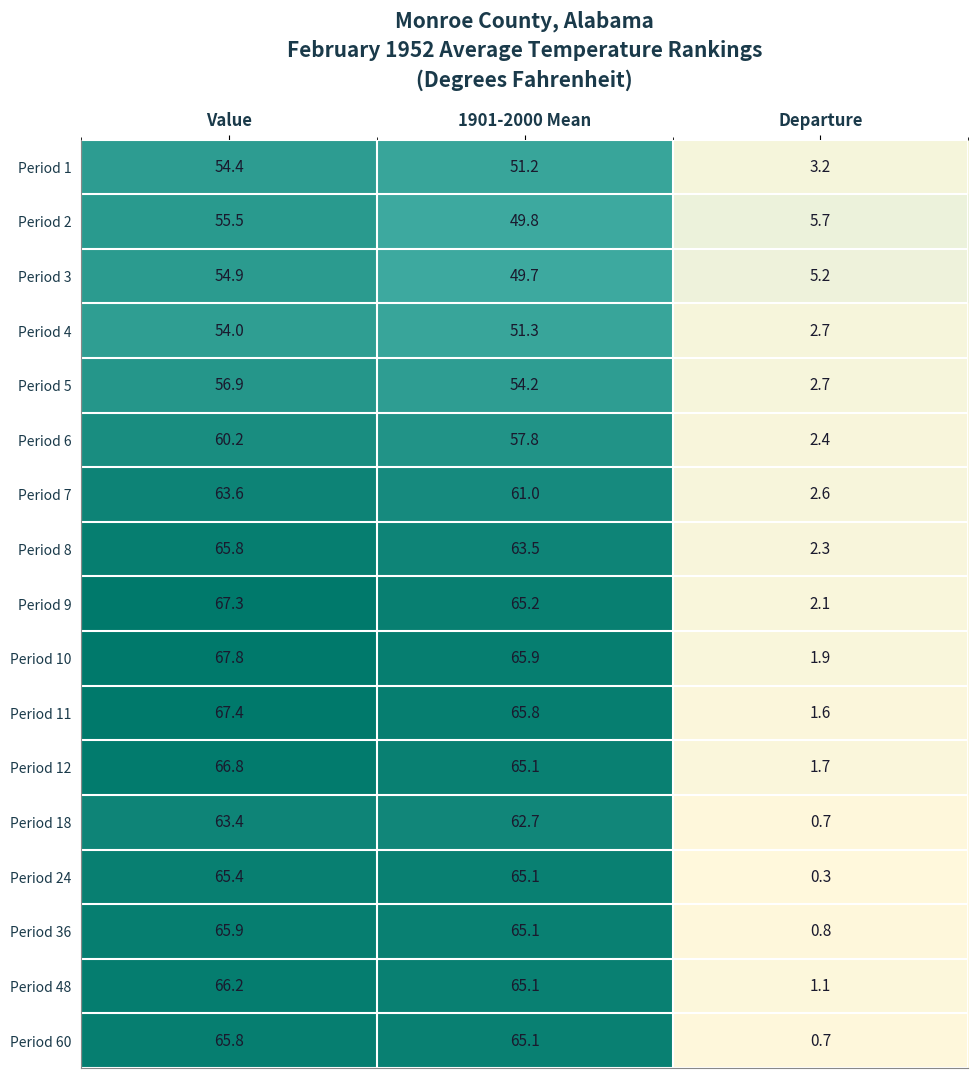

List the labels in order of Period 36 value, smallest first.

Departure, 1901-2000 Mean, Value